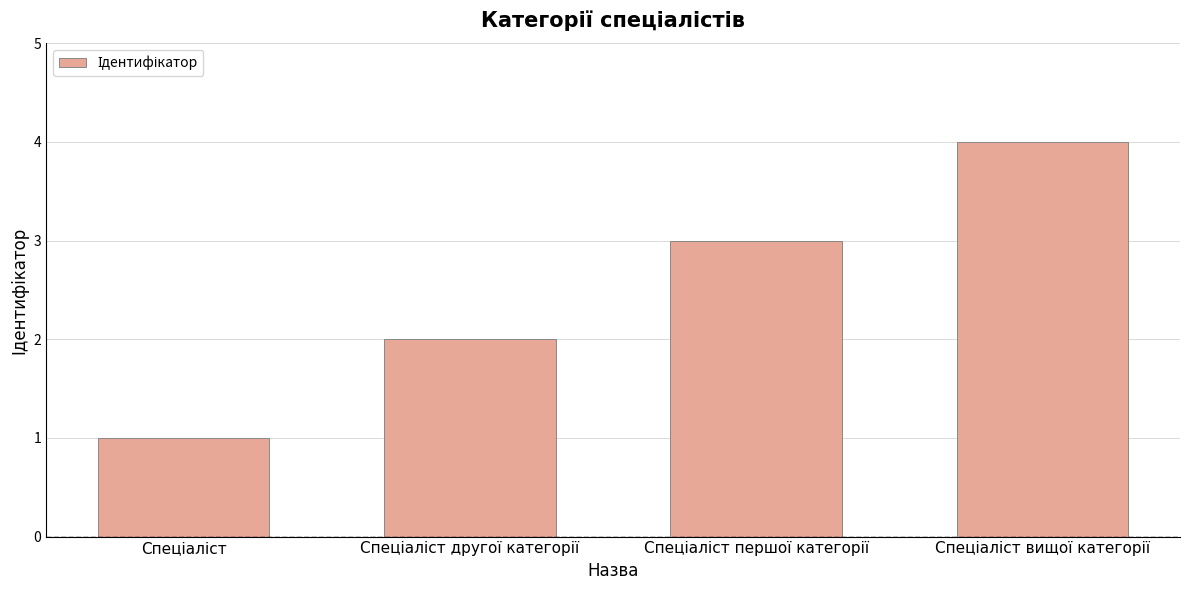

What is the greatest value displayed?

4